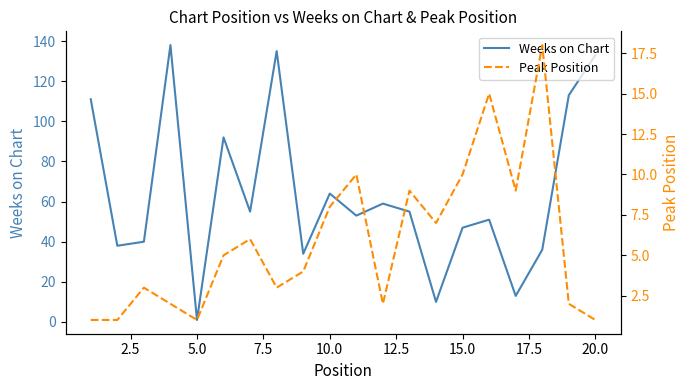

What is the maximum value for Weeks on Chart?

138